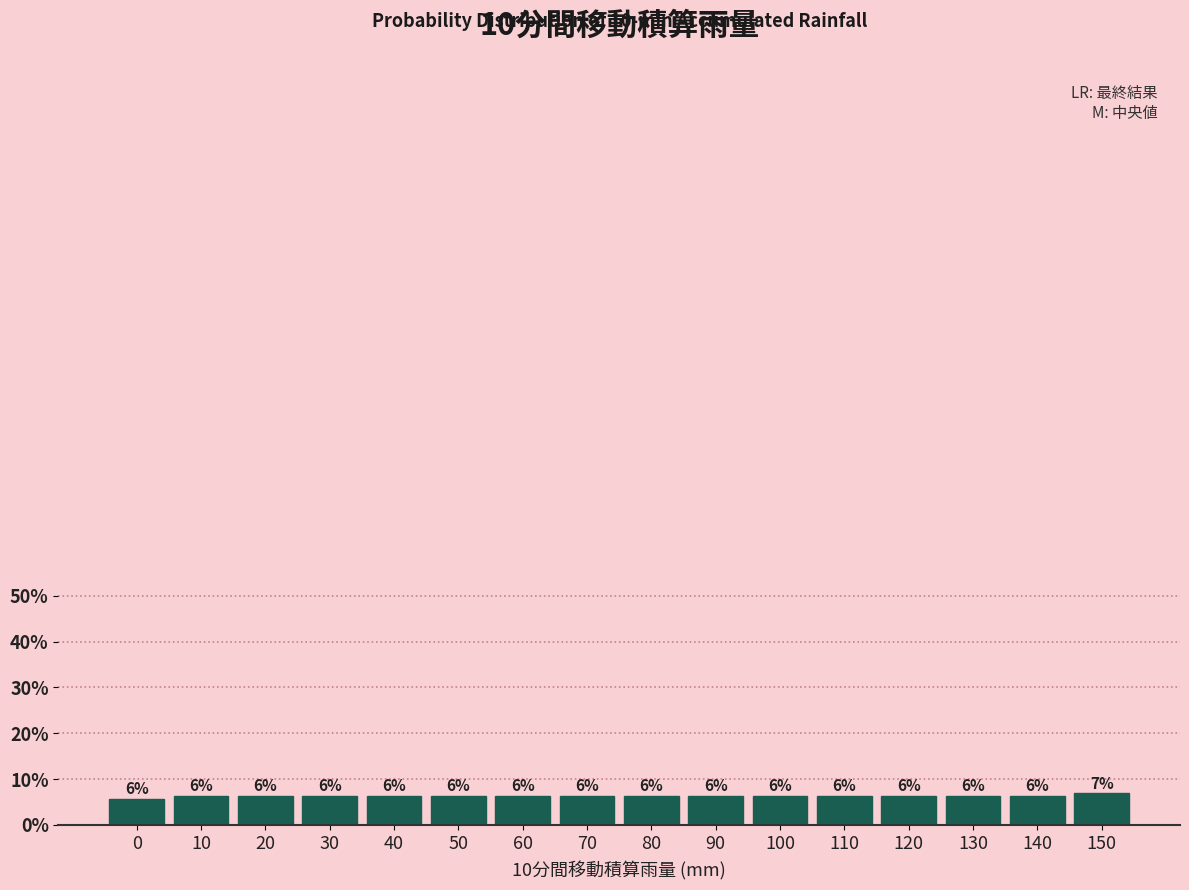

Does the chart contain any negative values?

No